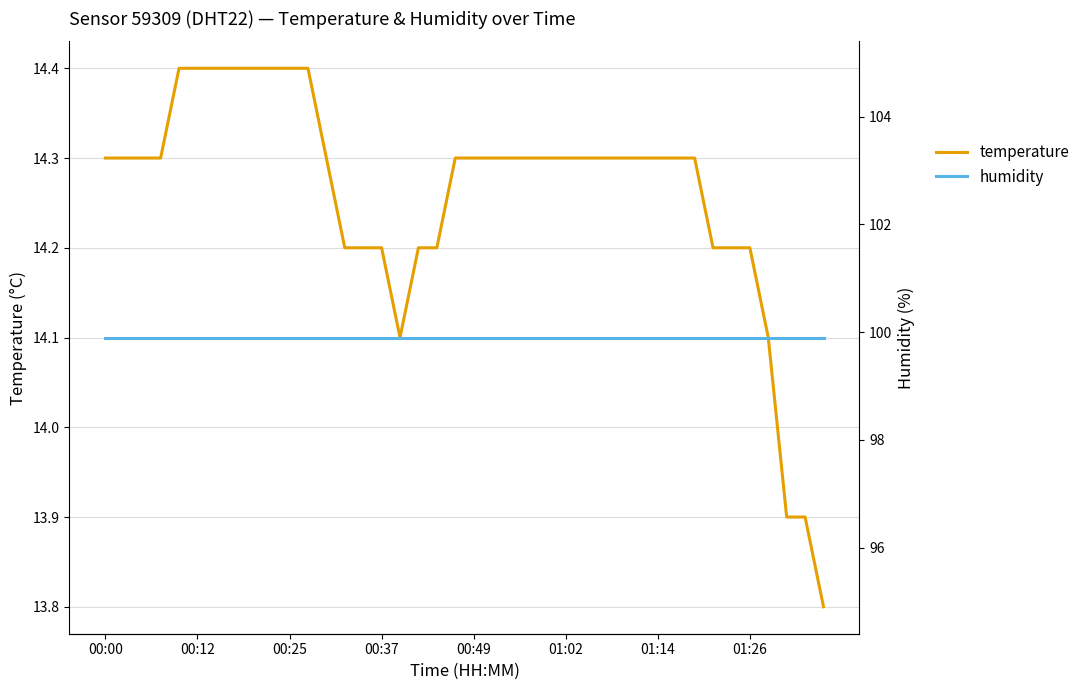

True or false: humidity has a value of 132.4 at 00:37.

False